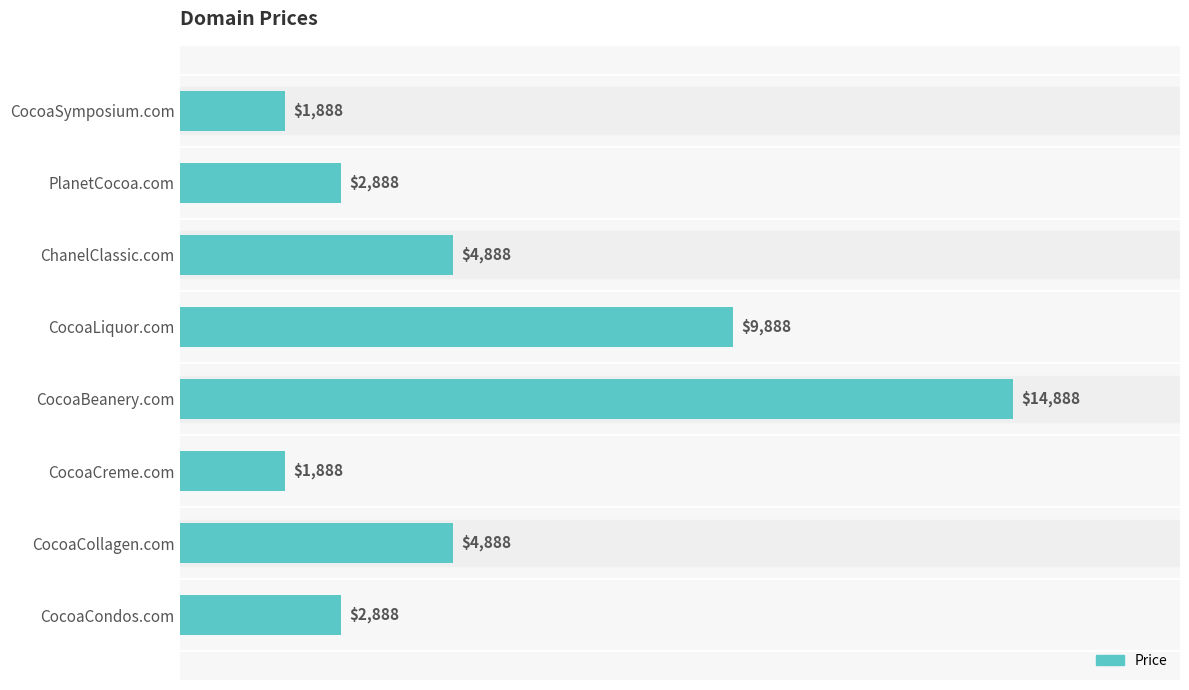

The value at CocoaBeanery.com is 14888. True or false?

True